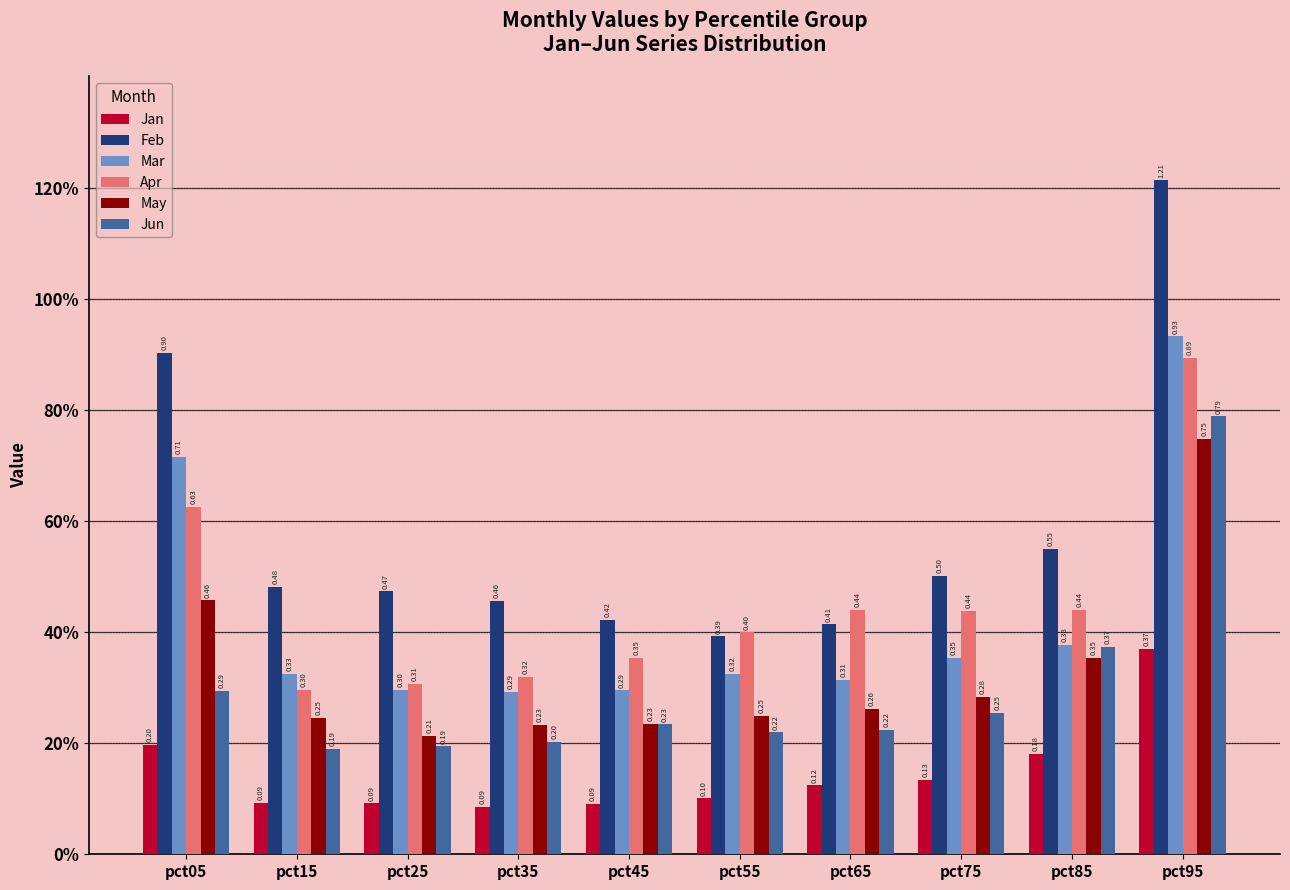

Are the bars horizontal?

No